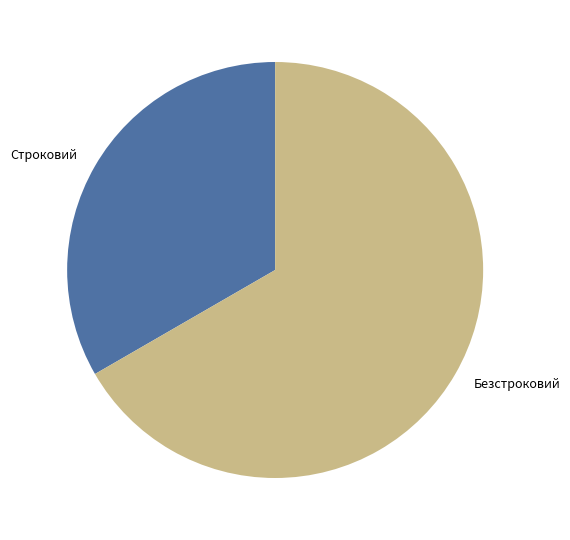

Rank the categories by value from highest to lowest.

Безстроковий, Строковий